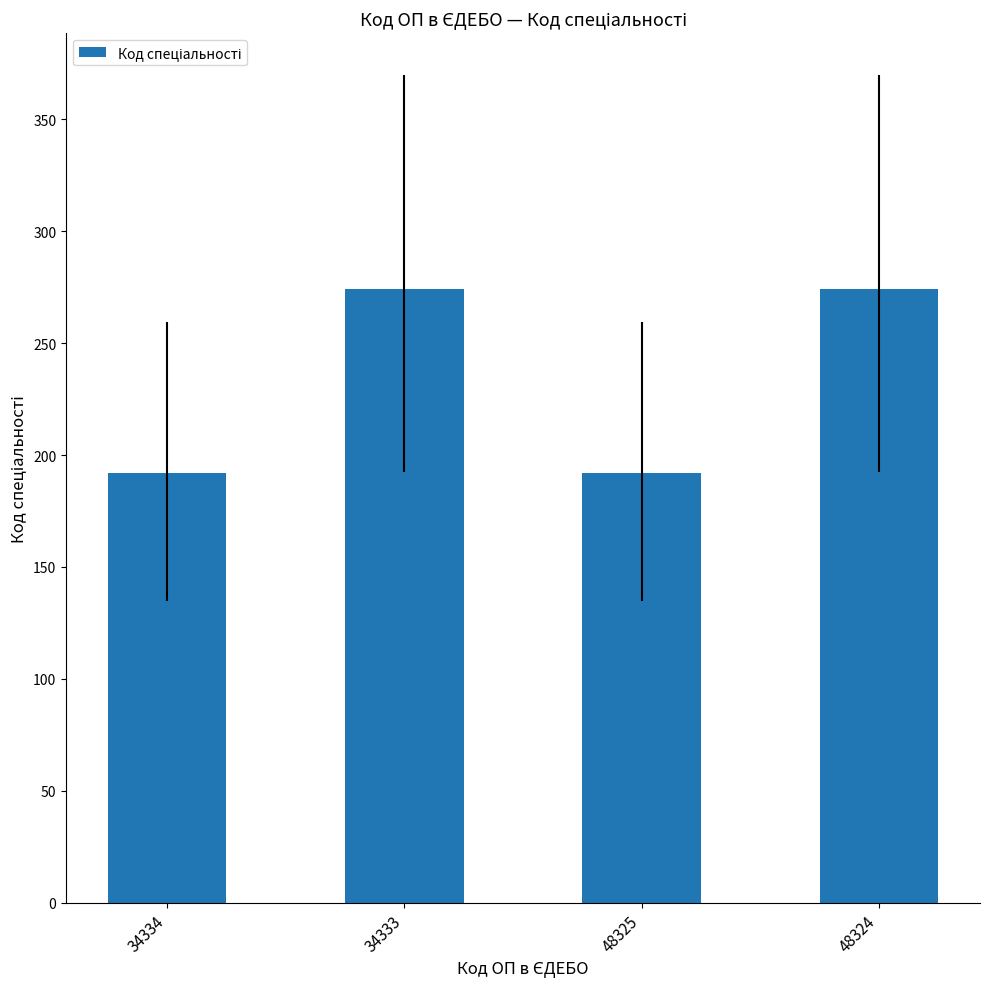

Reading right to left, list all the values displayed in this chart.

48324=274	48325=192	34333=274	34334=192